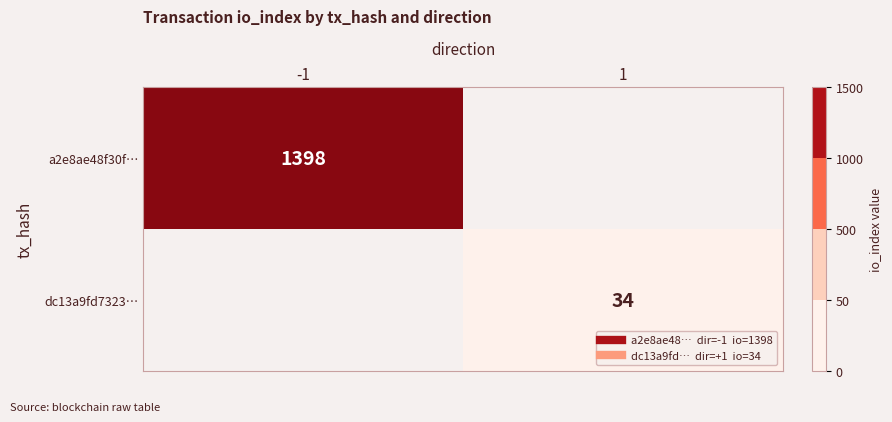

What is the maximum value for a2e8ae48f30f…?

1398.0